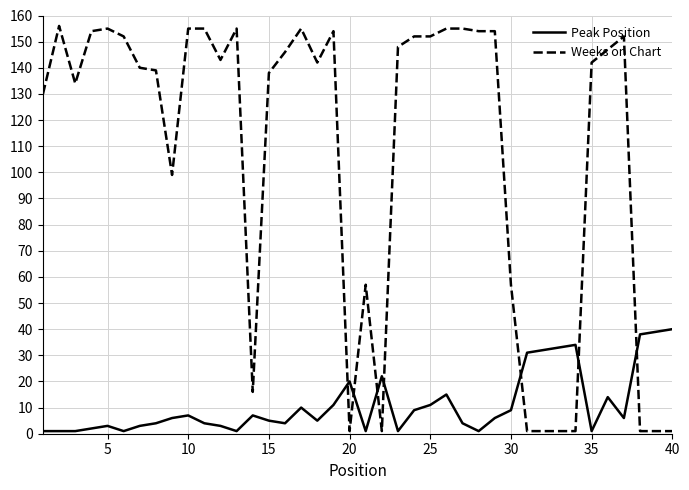

What is the maximum value for Peak Position?

40